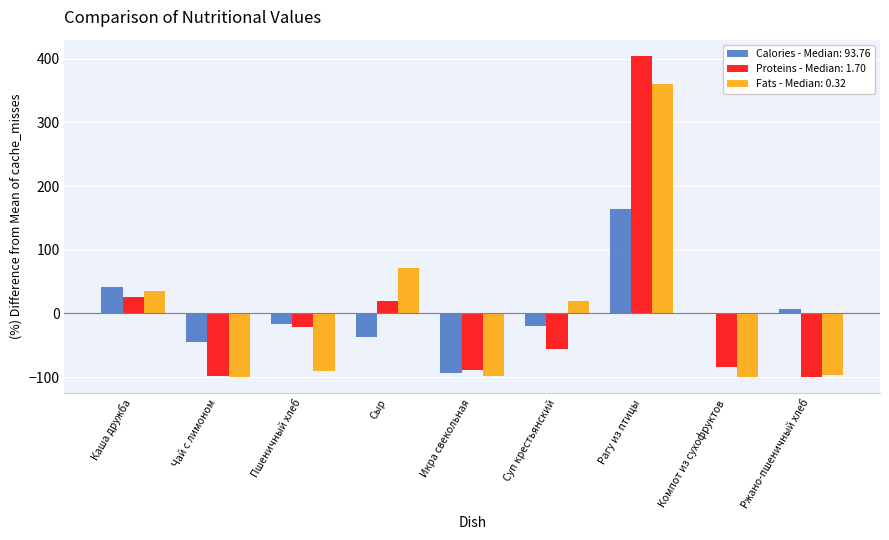

True or false: Fats - Median: 0.32 has a value of -90.7 at Пшеничный хлеб.

True